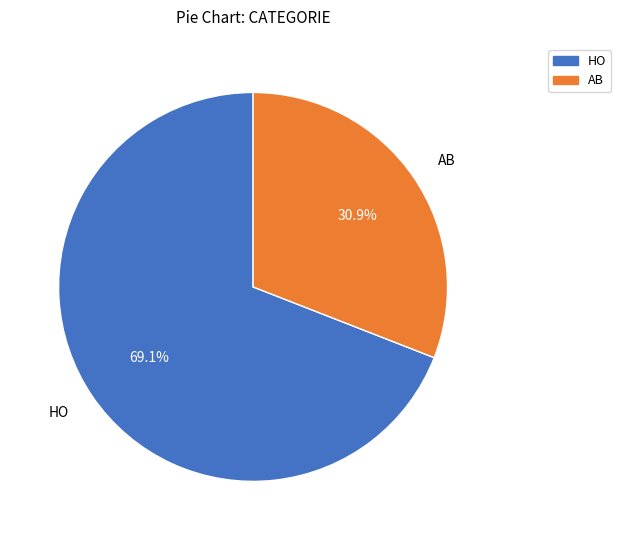

True or false: HO accounts for 69% of the total.

True